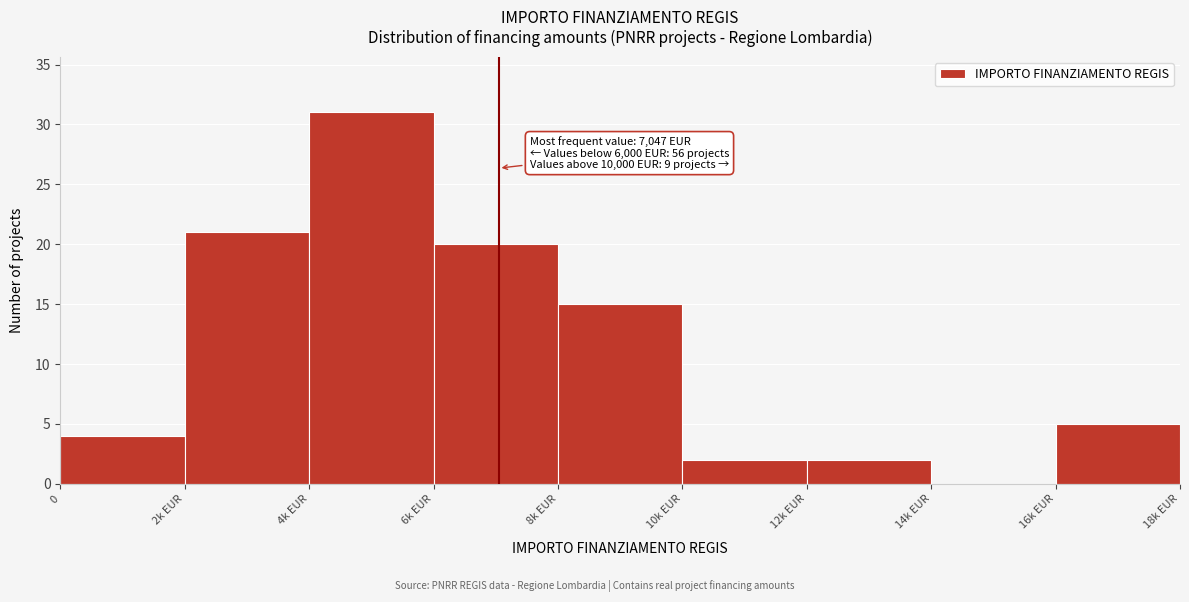

Reading right to left, what are all the values shown in this chart?

16k EUR=5	14k EUR=0	12k EUR=2	10k EUR=2	8k EUR=15	6k EUR=20	4k EUR=31	2k EUR=21	0=4